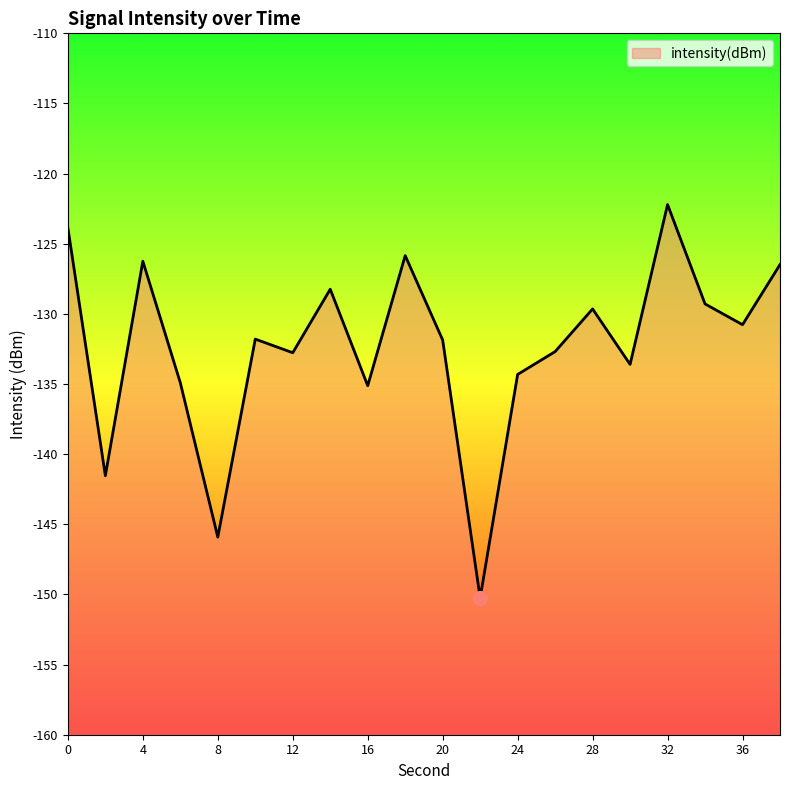

What is the change in value from 12 to 30?

-0.8